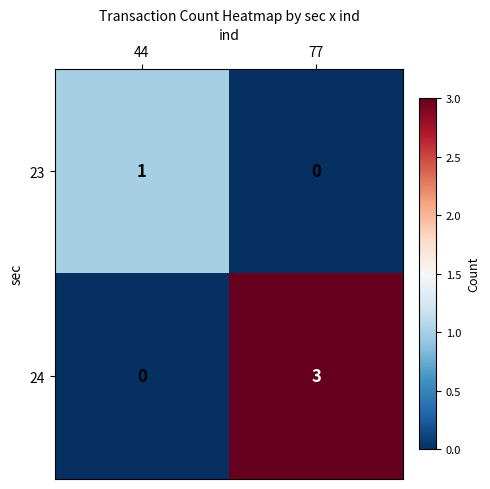

At which category is the sum across all series the highest?

77